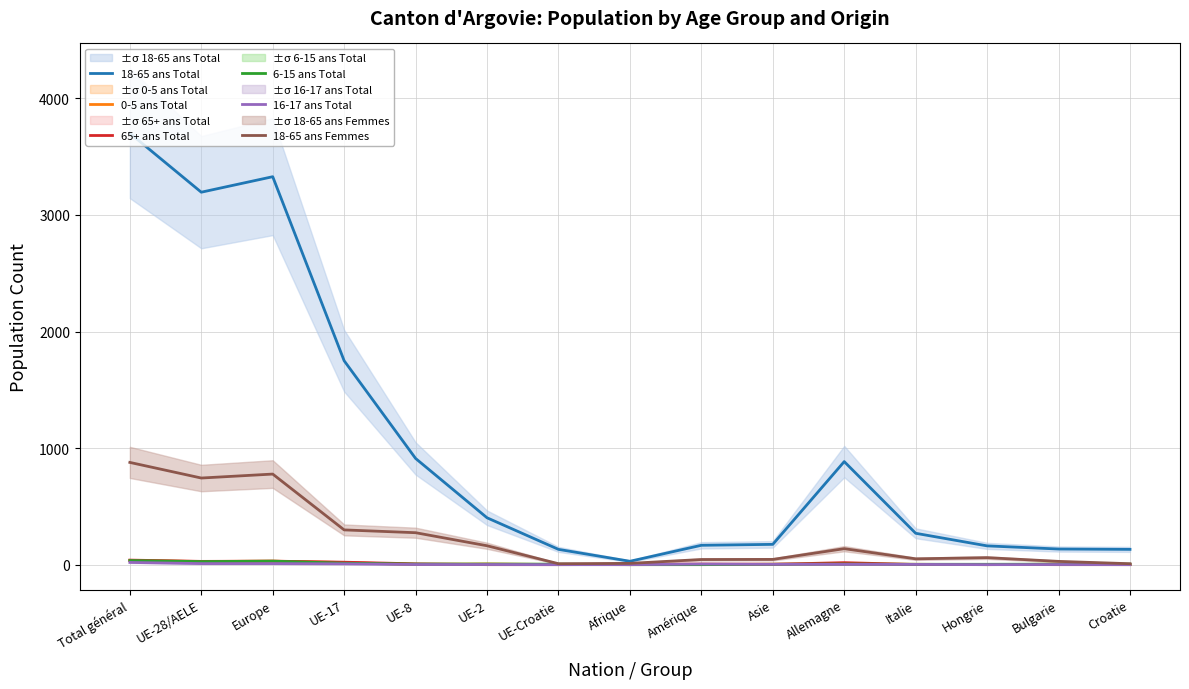

Reading left to right, what are all the values shown in this chart?

18-65 ans Total: Total général=3701	UE-28/AELE=3195	Europe=3328	UE-17=1749	UE-8=911	UE-2=402	UE-Croatie=131	Afrique=29	Amérique=166	Asie=174	Allemagne=884	Italie=269	Hongrie=161	Bulgarie=134	Croatie=131
0-5 ans Total: Total général=35	UE-28/AELE=27	Europe=30	UE-17=18	UE-8=2	UE-2=6	UE-Croatie=1	Afrique=0	Amérique=1	Asie=4	Allemagne=6	Italie=3	Hongrie=0	Bulgarie=4	Croatie=1
65+ ans Total: Total général=39	UE-28/AELE=28	Europe=30	UE-17=21	UE-8=7	UE-2=0	UE-Croatie=0	Afrique=1	Amérique=5	Asie=3	Allemagne=17	Italie=1	Hongrie=2	Bulgarie=0	Croatie=0
6-15 ans Total: Total général=35	UE-28/AELE=26	Europe=30	UE-17=12	UE-8=5	UE-2=5	UE-Croatie=4	Afrique=0	Amérique=0	Asie=3	Allemagne=5	Italie=3	Hongrie=3	Bulgarie=4	Croatie=4
16-17 ans Total: Total général=19	UE-28/AELE=9	Europe=9	UE-17=7	UE-8=1	UE-2=1	UE-Croatie=0	Afrique=0	Amérique=5	Asie=3	Allemagne=2	Italie=2	Hongrie=0	Bulgarie=1	Croatie=0
18-65 ans Femmes: Total général=877	UE-28/AELE=743	Europe=777	UE-17=298	UE-8=274	UE-2=162	UE-Croatie=8	Afrique=11	Amérique=44	Asie=45	Allemagne=137	Italie=50	Hongrie=60	Bulgarie=28	Croatie=8